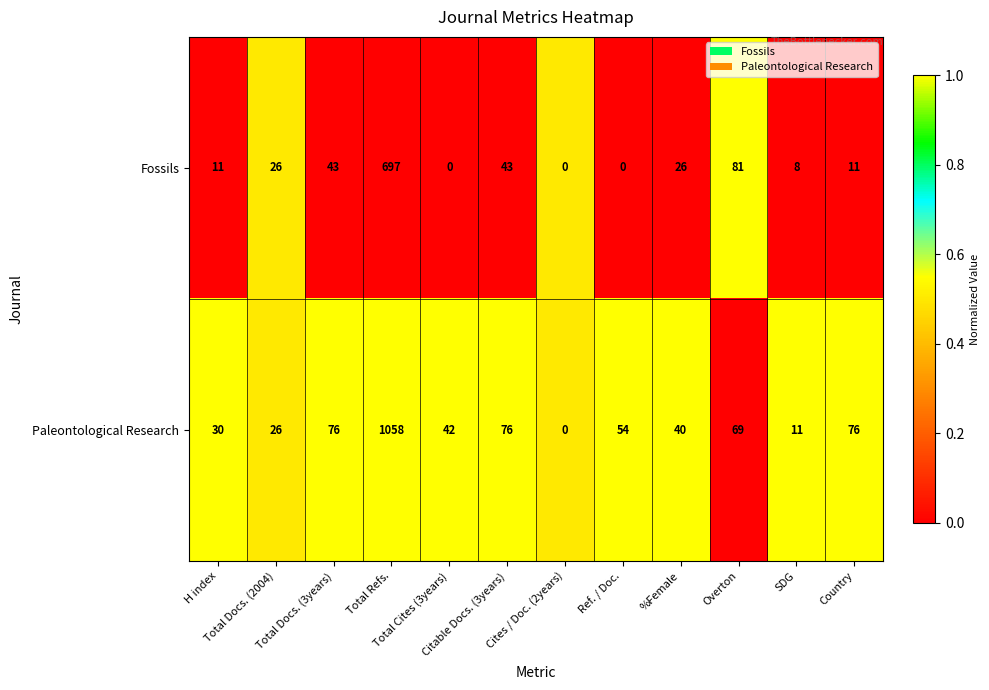

Which series has the largest range (max minus min)?

Paleontological Research